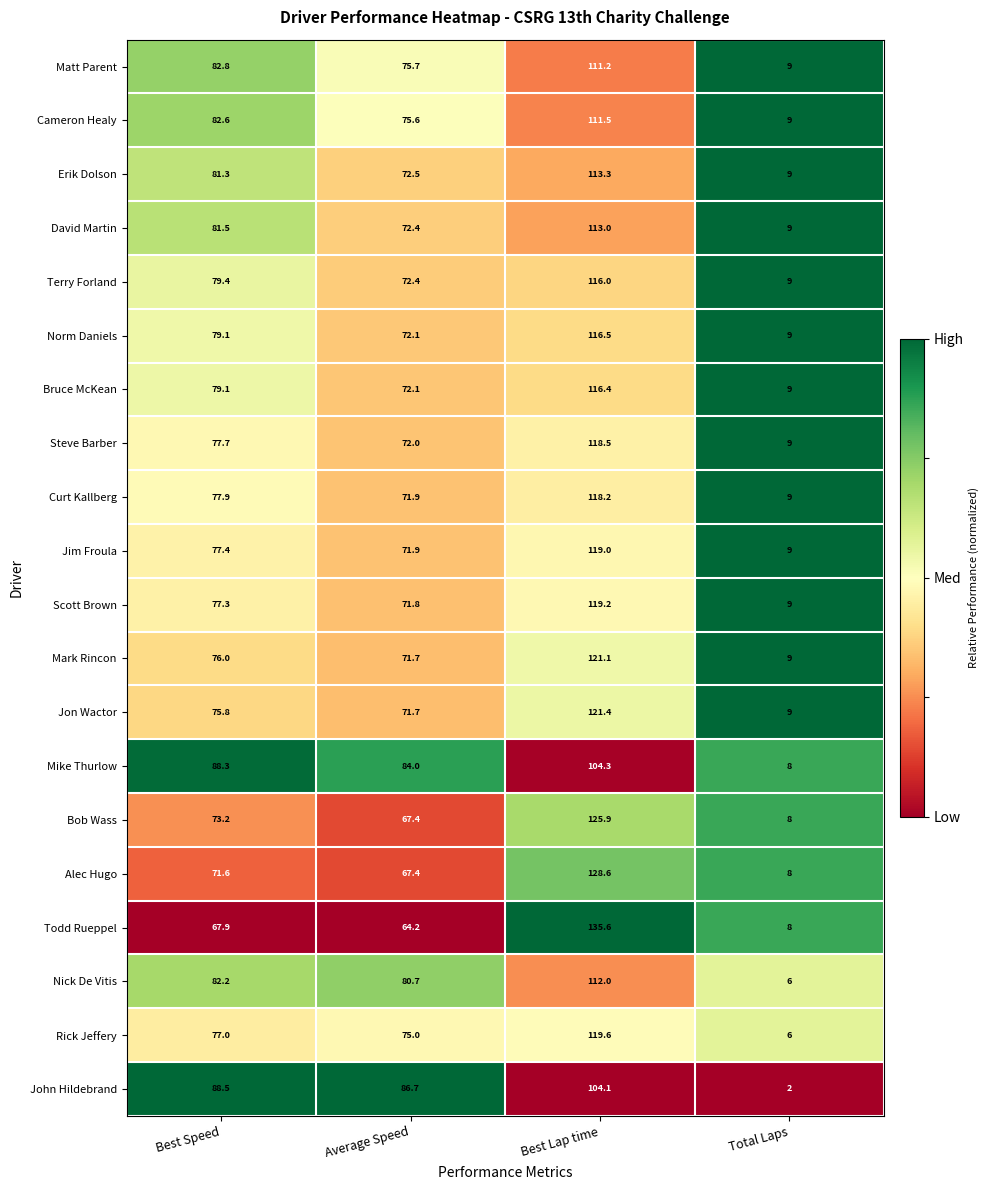

What is the greatest value displayed?

135.6